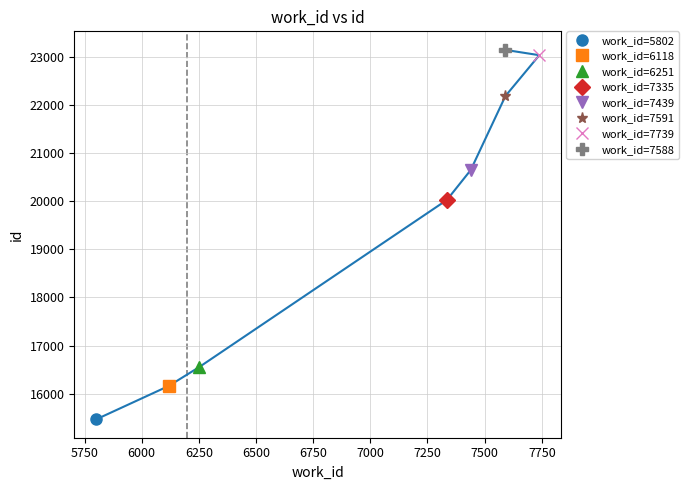

Reading right to left, what are all the values shown in this chart?

23144	23032	22185	20646	20026	16552	16161	15470